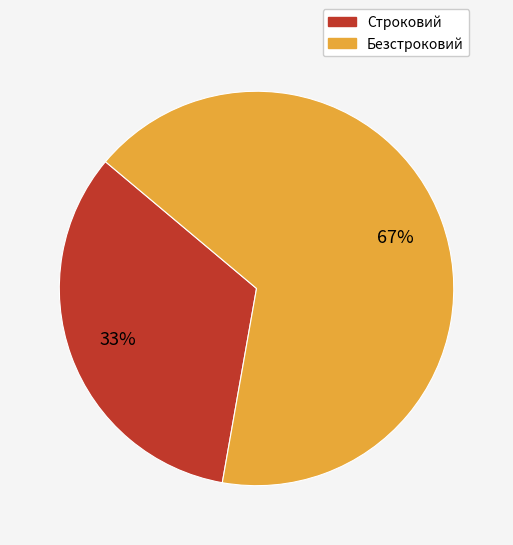

Which slice is the largest?

Безстроковий